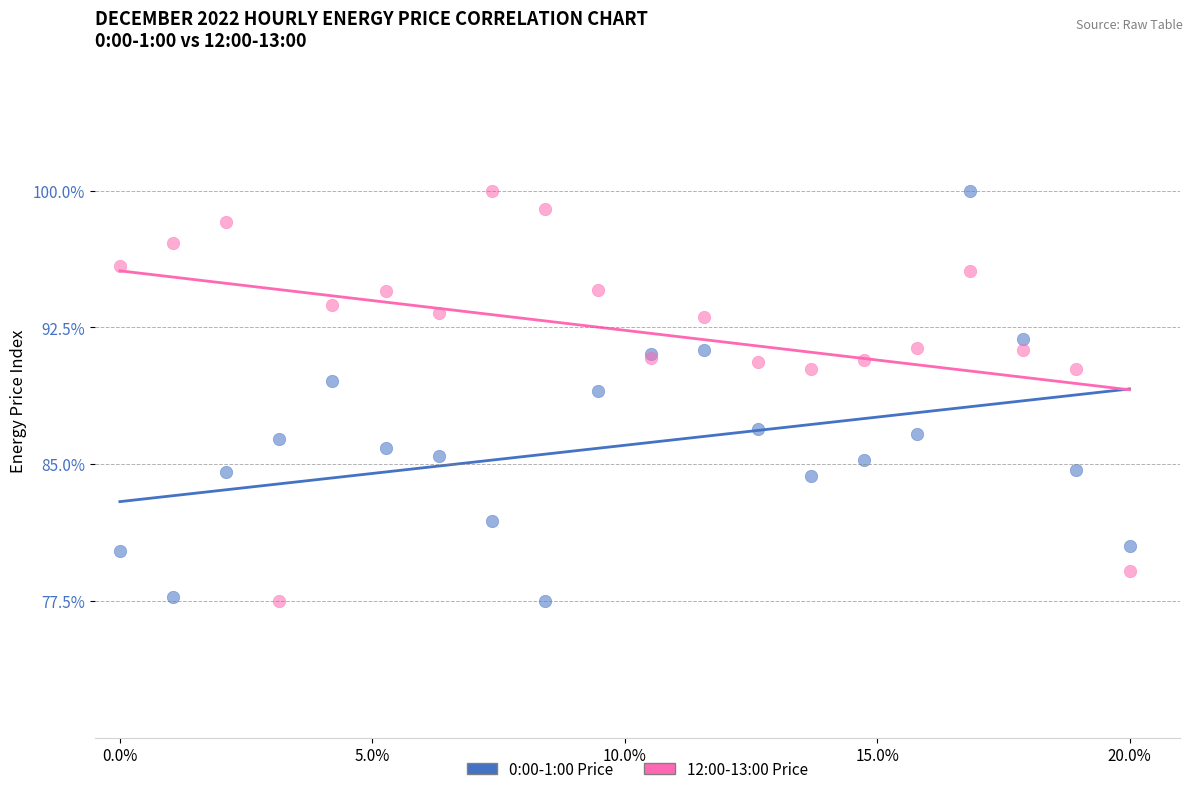

What is the X range (max minus min) for the scatter plot?

20.0